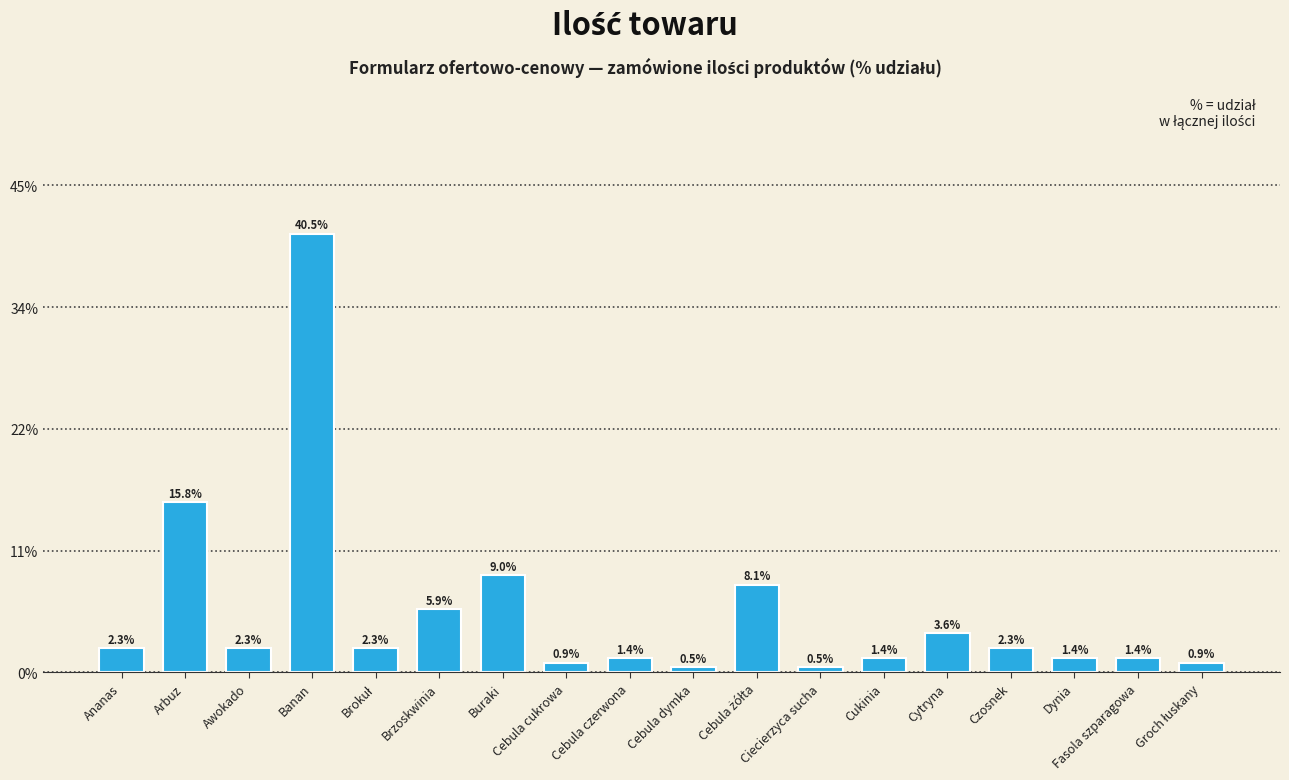

Which has a higher value, Buraki or Ciecierzyca sucha?

Buraki